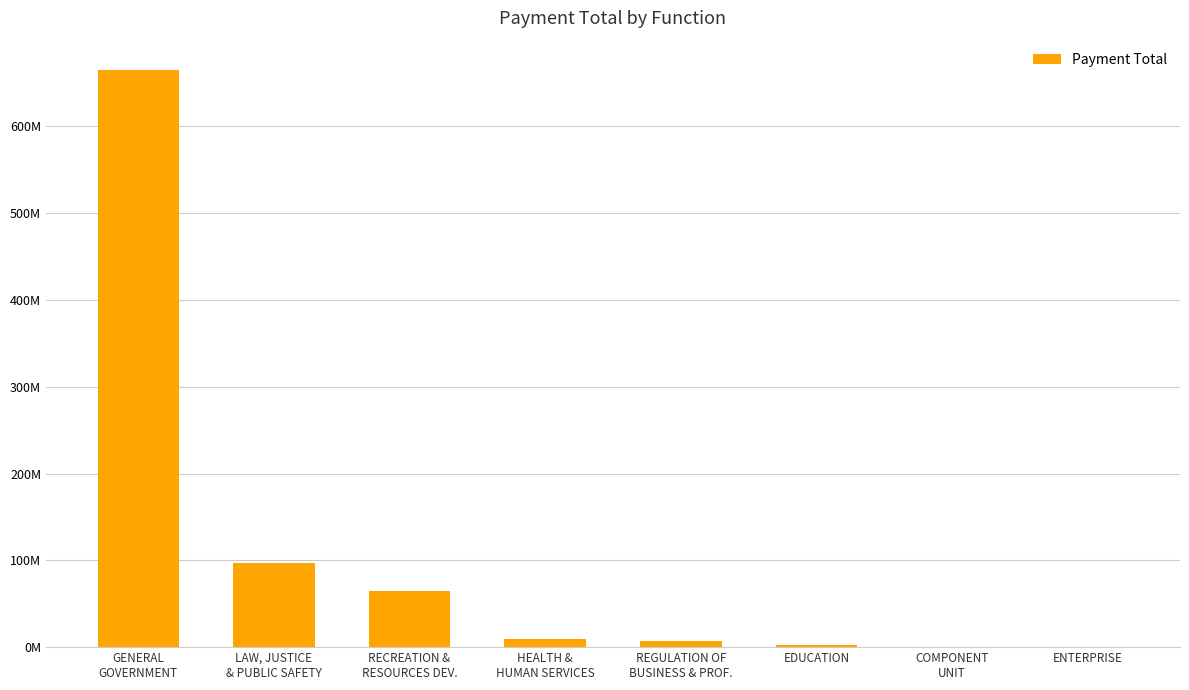

Reading left to right, what are all the values shown in this chart?

GENERAL
GOVERNMENT=665292109.5	LAW, JUSTICE
& PUBLIC SAFETY=97382137.0	RECREATION &
RESOURCES DEV.=64747078.7	HEALTH &
HUMAN SERVICES=9514008.0	REGULATION OF
BUSINESS & PROF.=7394648.8	EDUCATION=2838053.2	COMPONENT
UNIT=602306.9	ENTERPRISE=95354.1